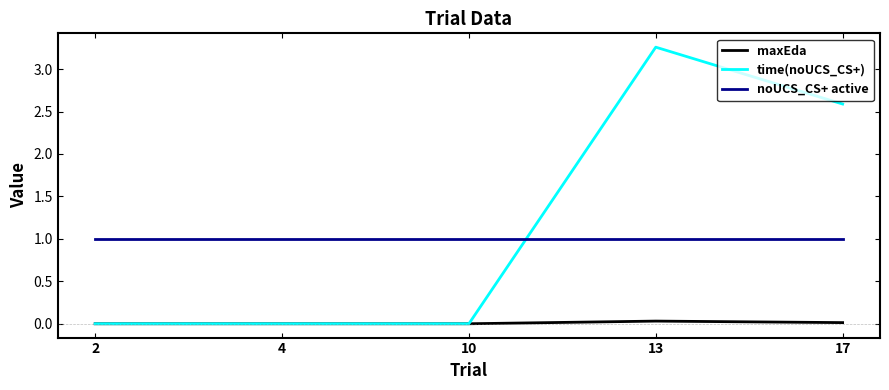

Where do time(noUCS_CS+) and noUCS_CS+ active first cross each other?

10 and 13